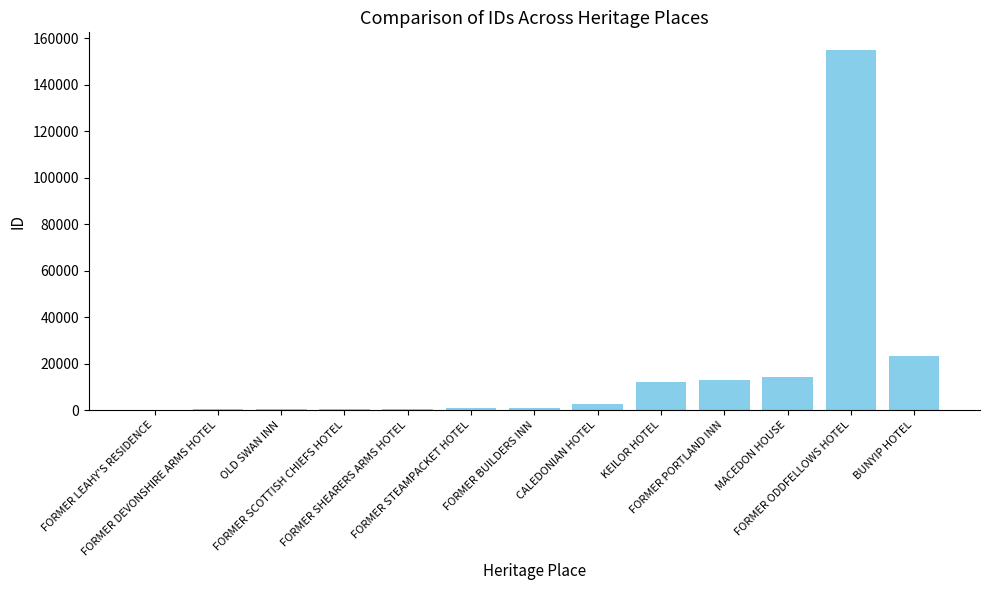

What is the maximum value shown in the chart?

154899